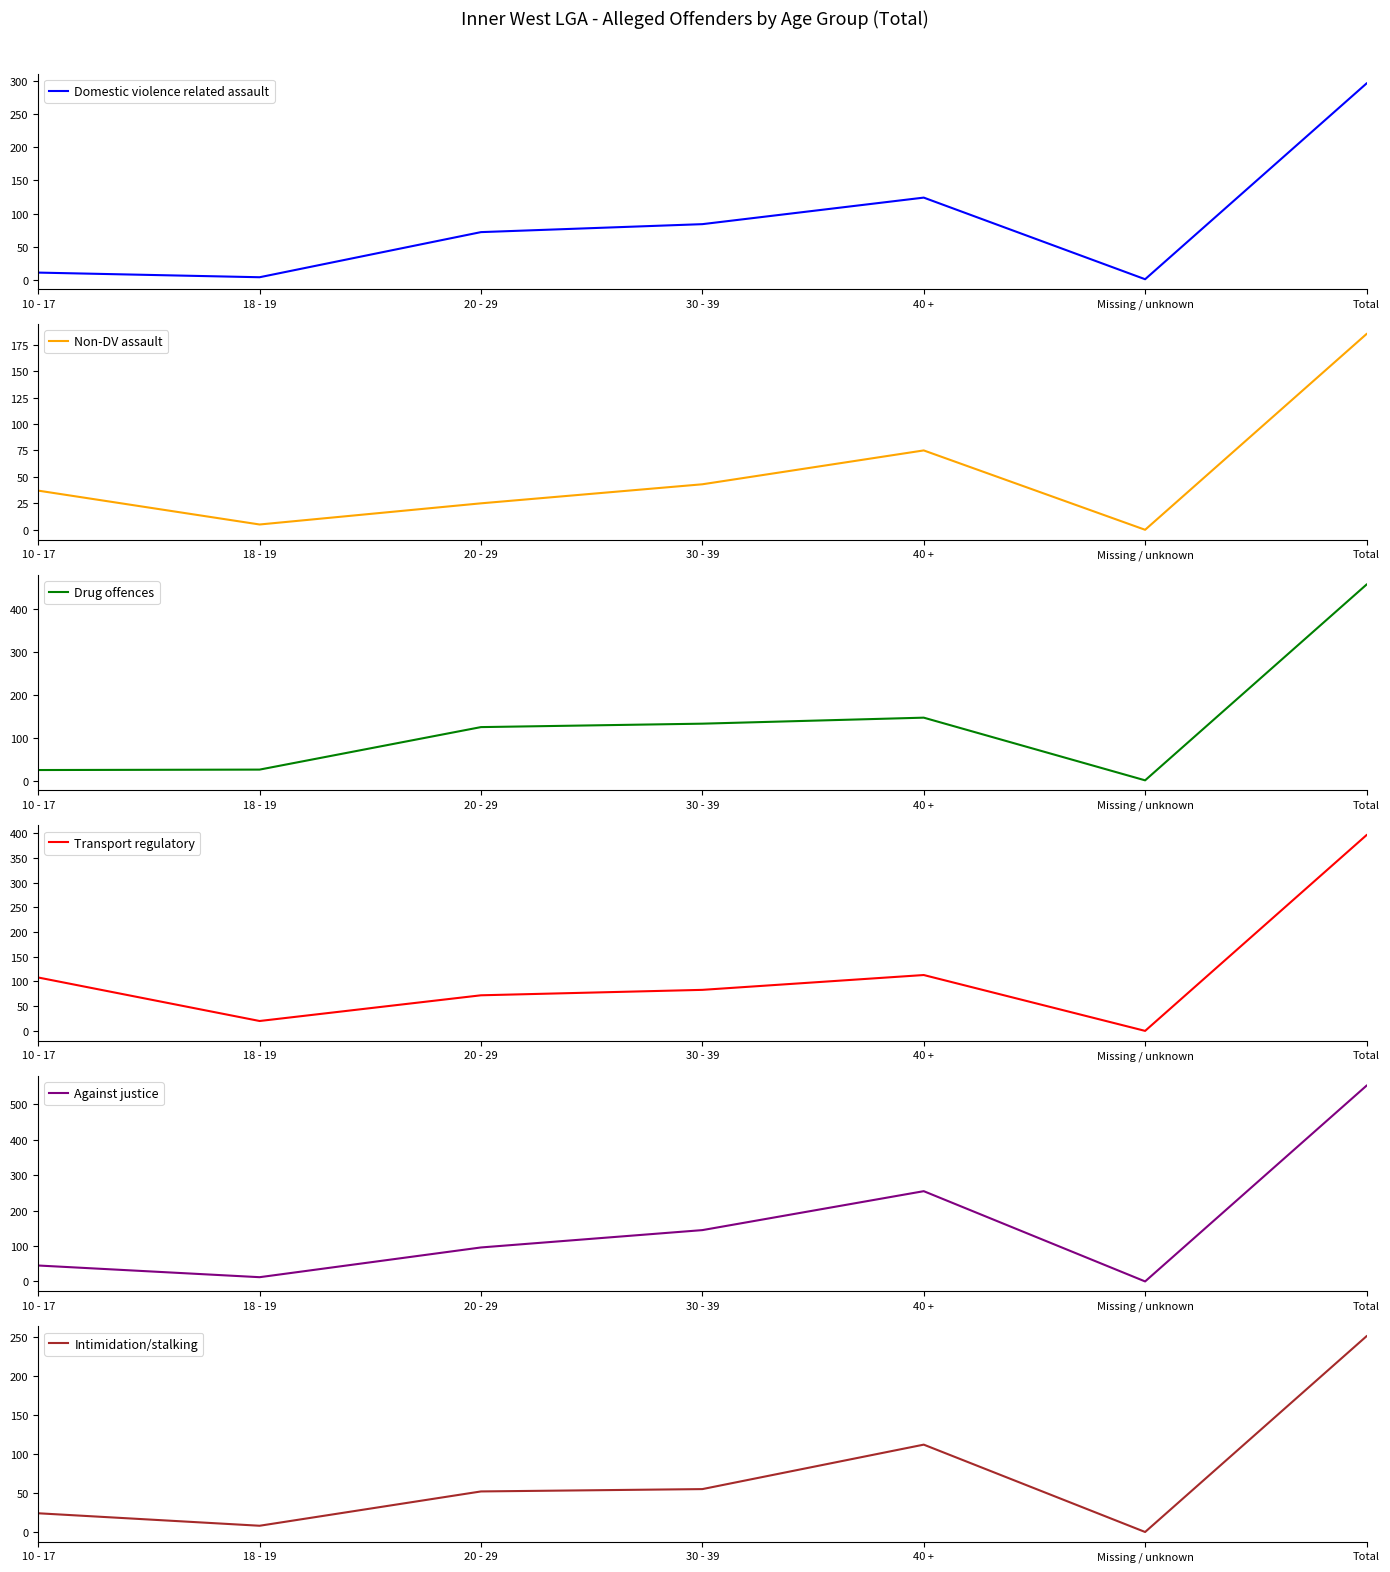

Where is the first local maximum for Drug offences?

40 +